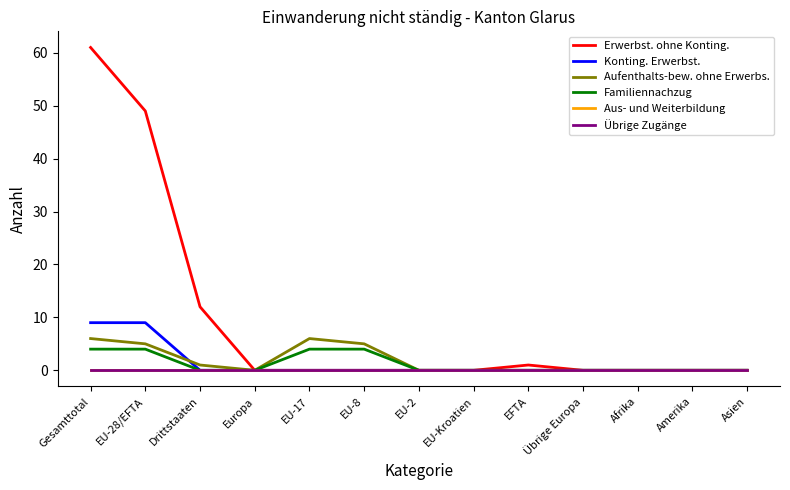

Does the chart display data point markers on the line(s)?

No